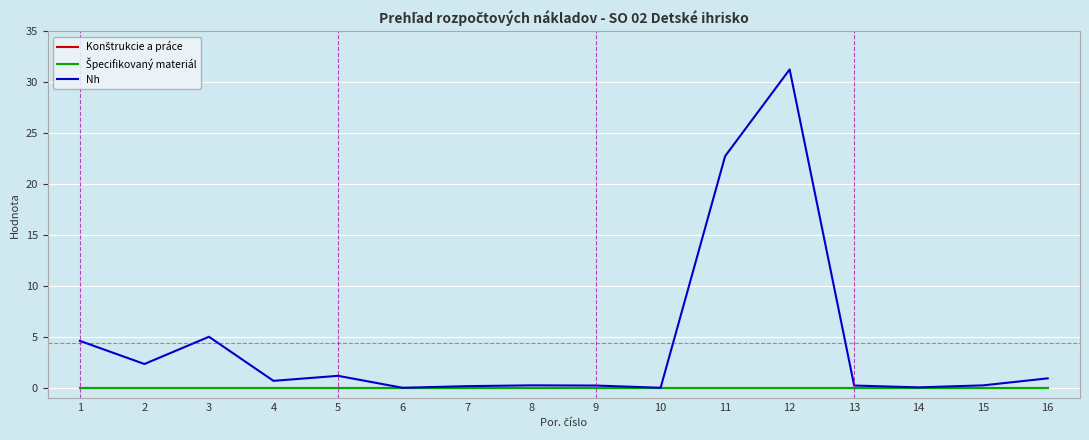

At which category does Nh reach its first local peak?

3